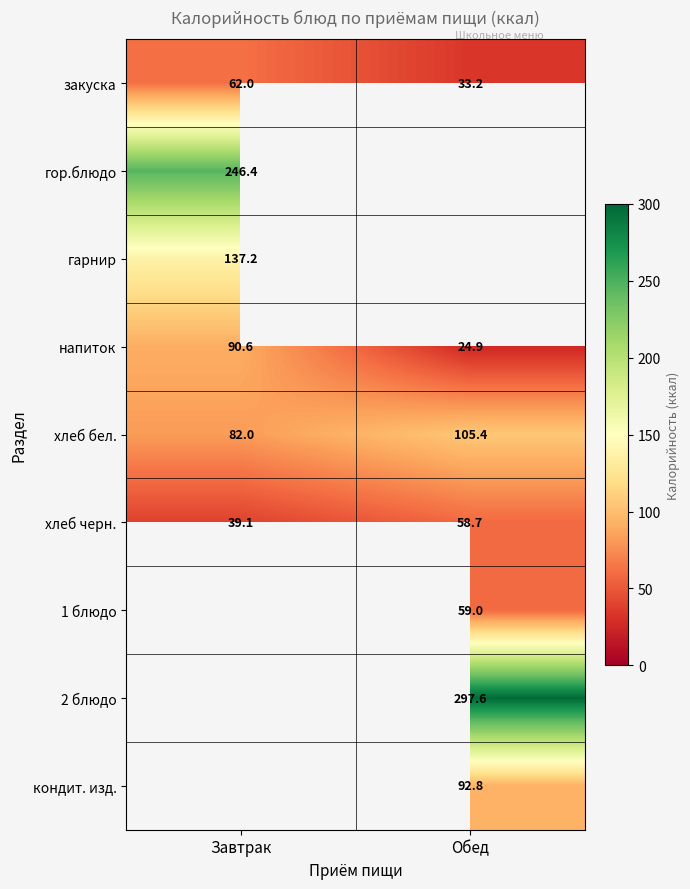

At which category does the chart reach its peak across all series?

Обед